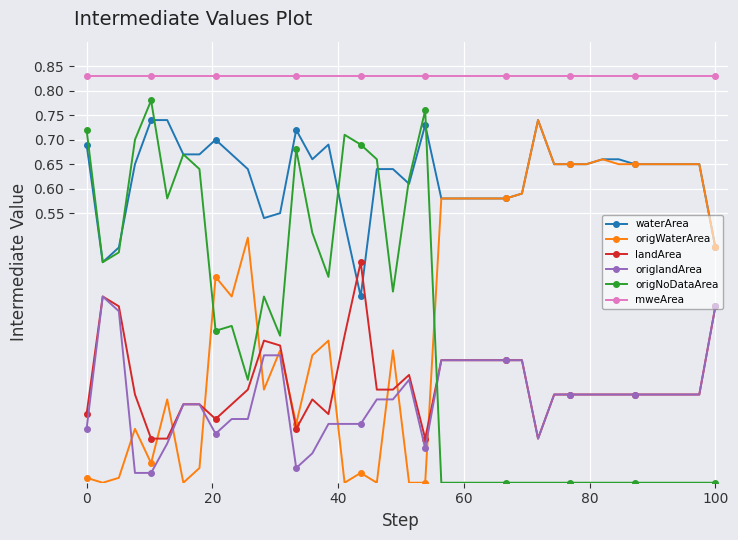

How many data points does each series have?

40